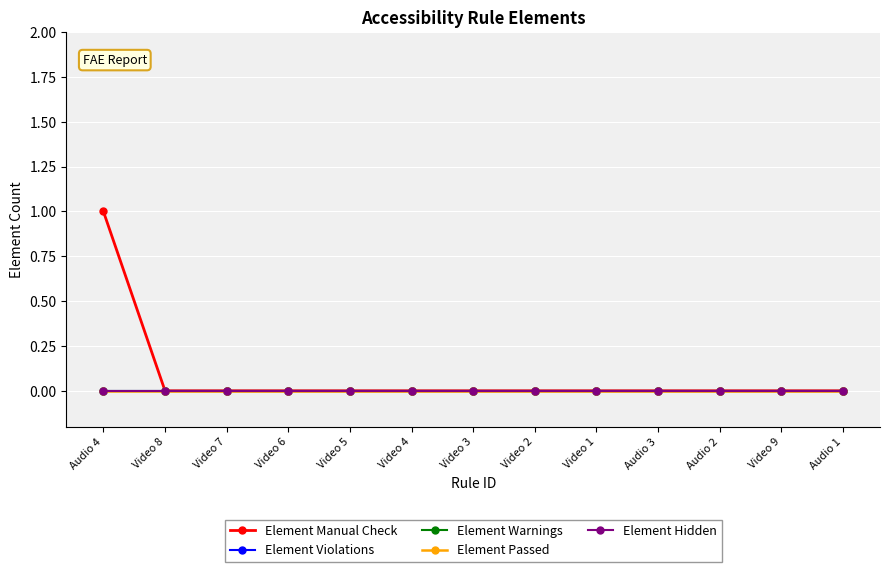

What is the maximum value shown in the chart?

1